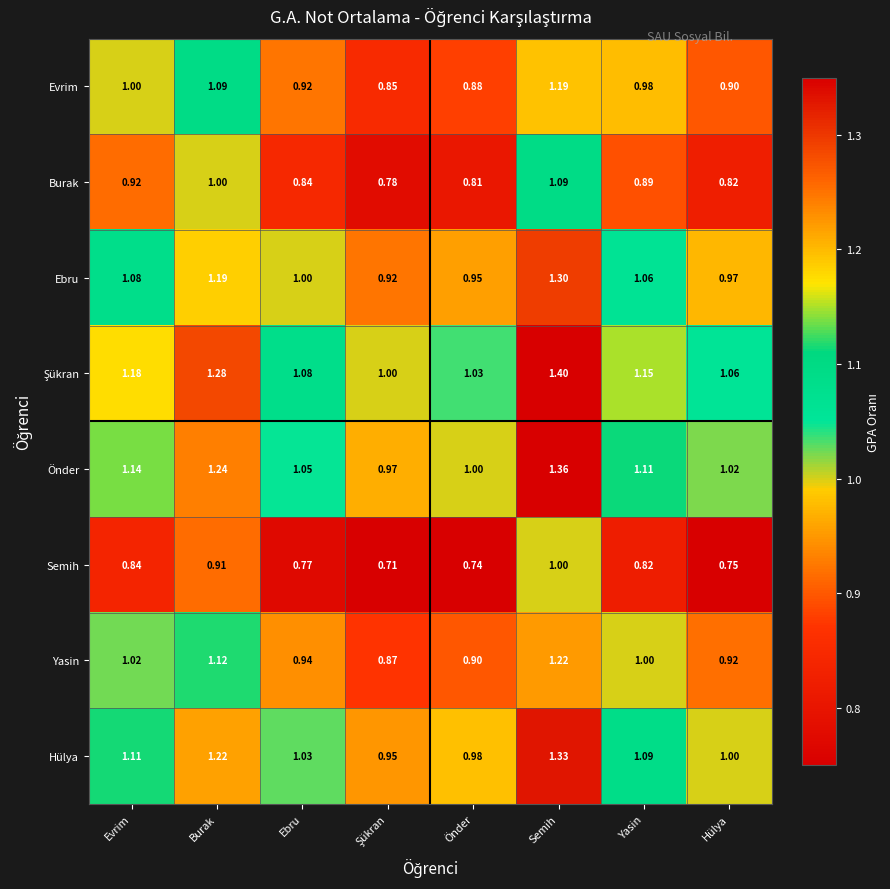

What is the difference between the highest and lowest values at Hülya?

0.3